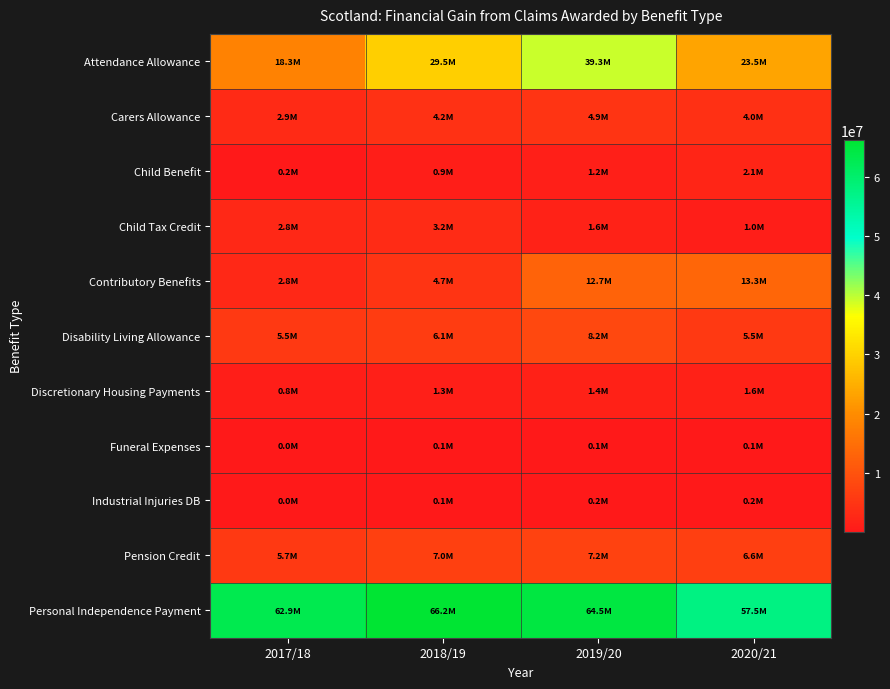

Reading left to right, transcribe all the data shown in this chart.

Attendance Allowance: 2017/18=18299723.0	2018/19=29517776.9	2019/20=39273485.3	2020/21=23546152.3
Carers Allowance: 2017/18=2898316.8	2018/19=4160525.6	2019/20=4892657.5	2020/21=4040841.3
Child Benefit: 2017/18=177295.5	2018/19=872218.1	2019/20=1234047.1	2020/21=2100244.8
Child Tax Credit: 2017/18=2823786.6	2018/19=3185275.7	2019/20=1649649.9	2020/21=1035196.0
Contributory Benefits: 2017/18=2771470.0	2018/19=4738419.1	2019/20=12740944.5	2020/21=13335747.1
Disability Living Allowance: 2017/18=5547566.1	2018/19=6067377.7	2019/20=8168336.3	2020/21=5513390.2
Discretionary Housing Payments: 2017/18=799400.4	2018/19=1308618.2	2019/20=1393433.6	2020/21=1568315.6
Funeral Expenses: 2017/18=47948.6	2018/19=52282.5	2019/20=138128.9	2020/21=52673.0
Industrial Injuries DB: 2017/18=19030.9	2018/19=122384.6	2019/20=163826.7	2020/21=199593.1
Pension Credit: 2017/18=5667393.3	2018/19=6997890.4	2019/20=7232525.0	2020/21=6581915.4
Personal Independence Payment: 2017/18=62945121.0	2018/19=66237025.9	2019/20=64465916.0	2020/21=57451361.6